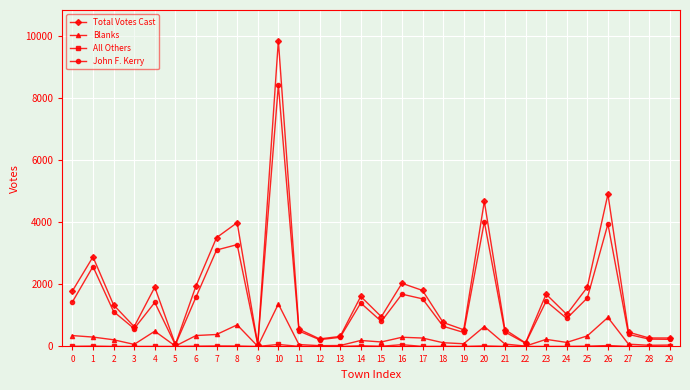

What is the value of the John F. Kerry point at the 17th from the left?

1683